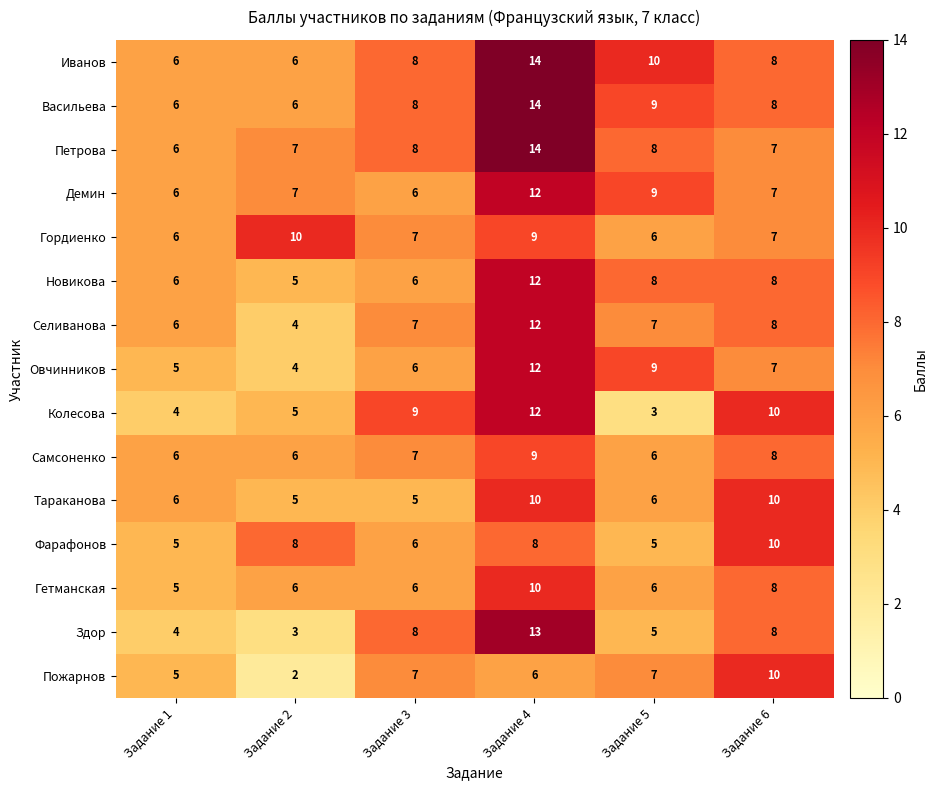

Between Задание 5 and Задание 6, which series saw the biggest shift?

Колесова